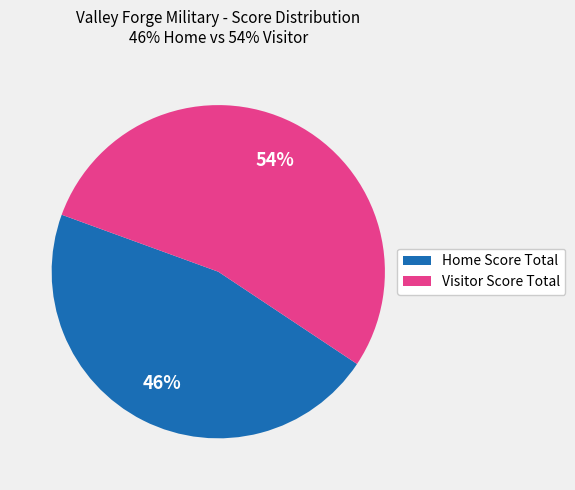

How many slices are in this pie chart?

2